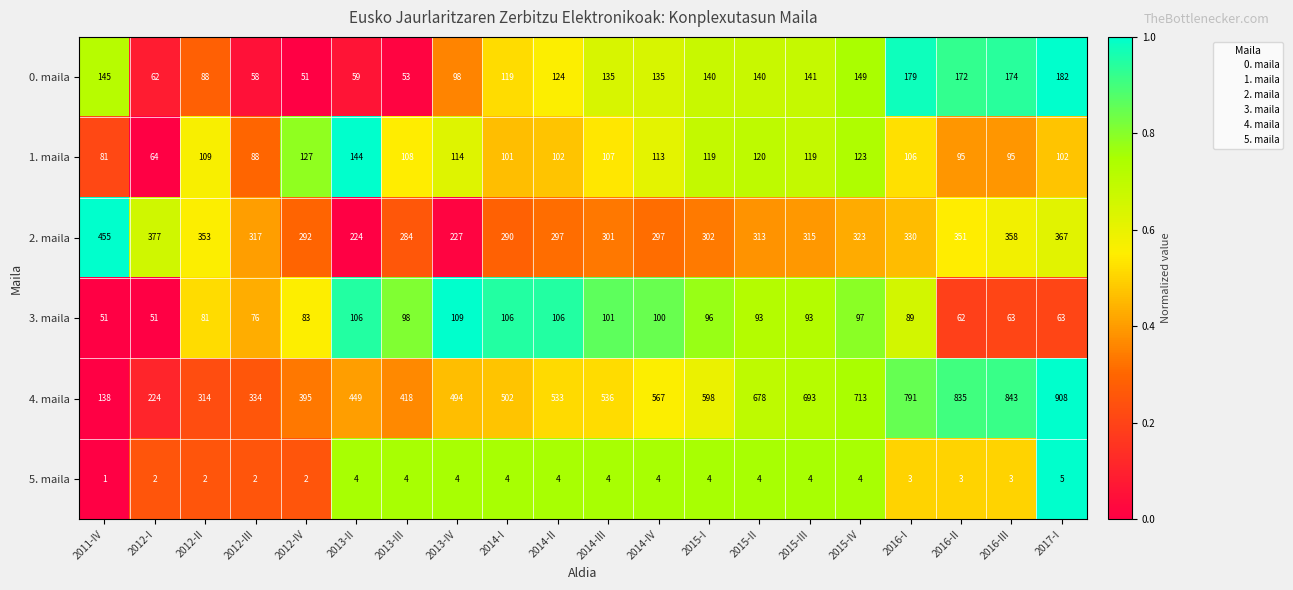

What is the total value across all series at 2012-IV?

950